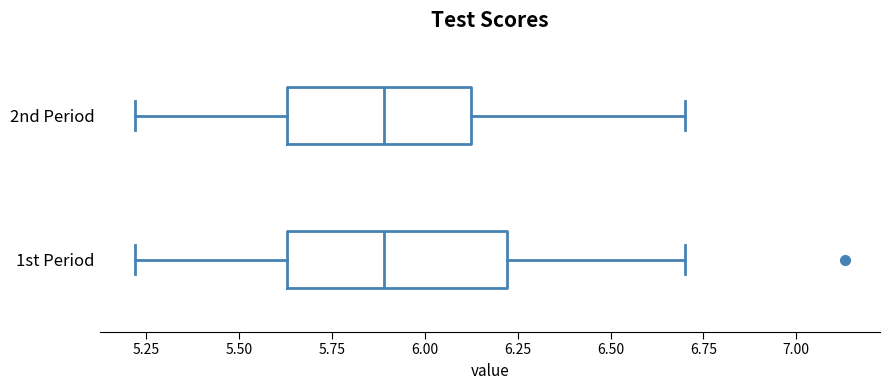

Where is the left edge of the box for 2nd Period on the x-axis? The values are not printed on the chart, so give them approximately, as read against the axis.

5.65